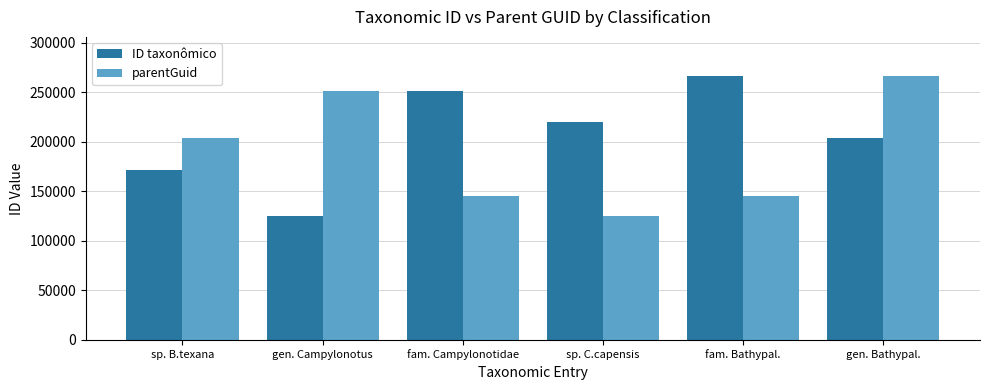

The ID taxonômico series shows 203335 at gen. Bathypal.. True or false?

True